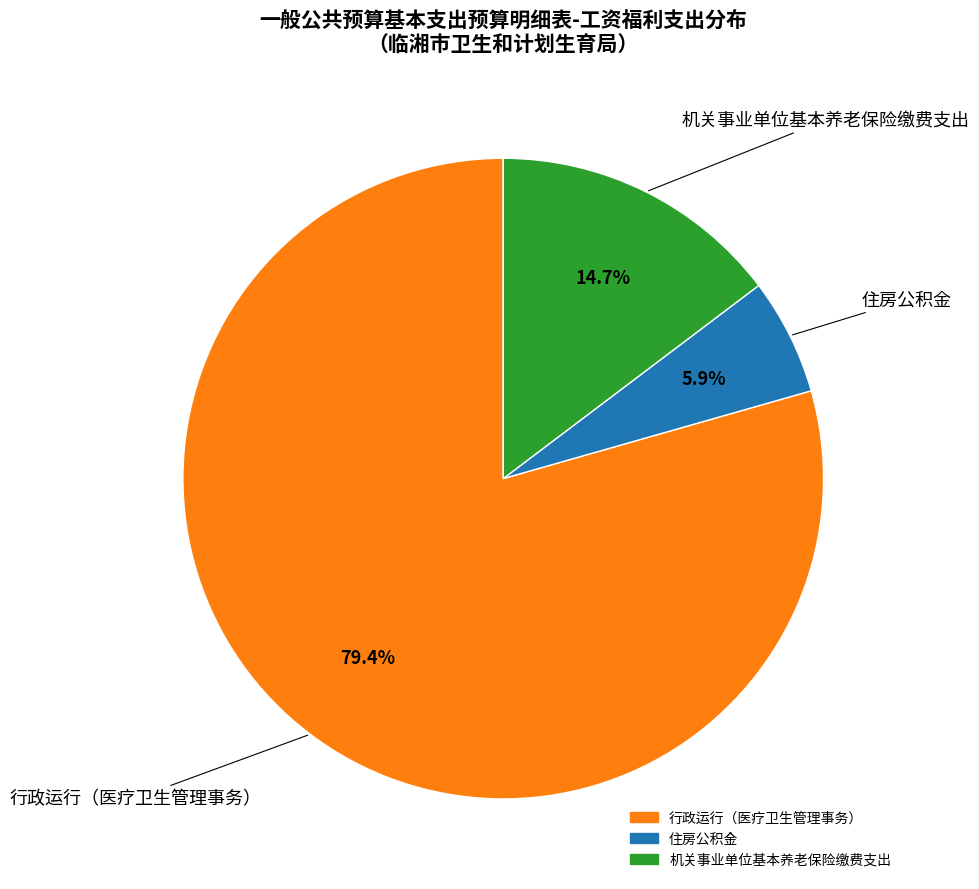

To the nearest percent, what is the difference between the largest and smallest slice percentages?

74%